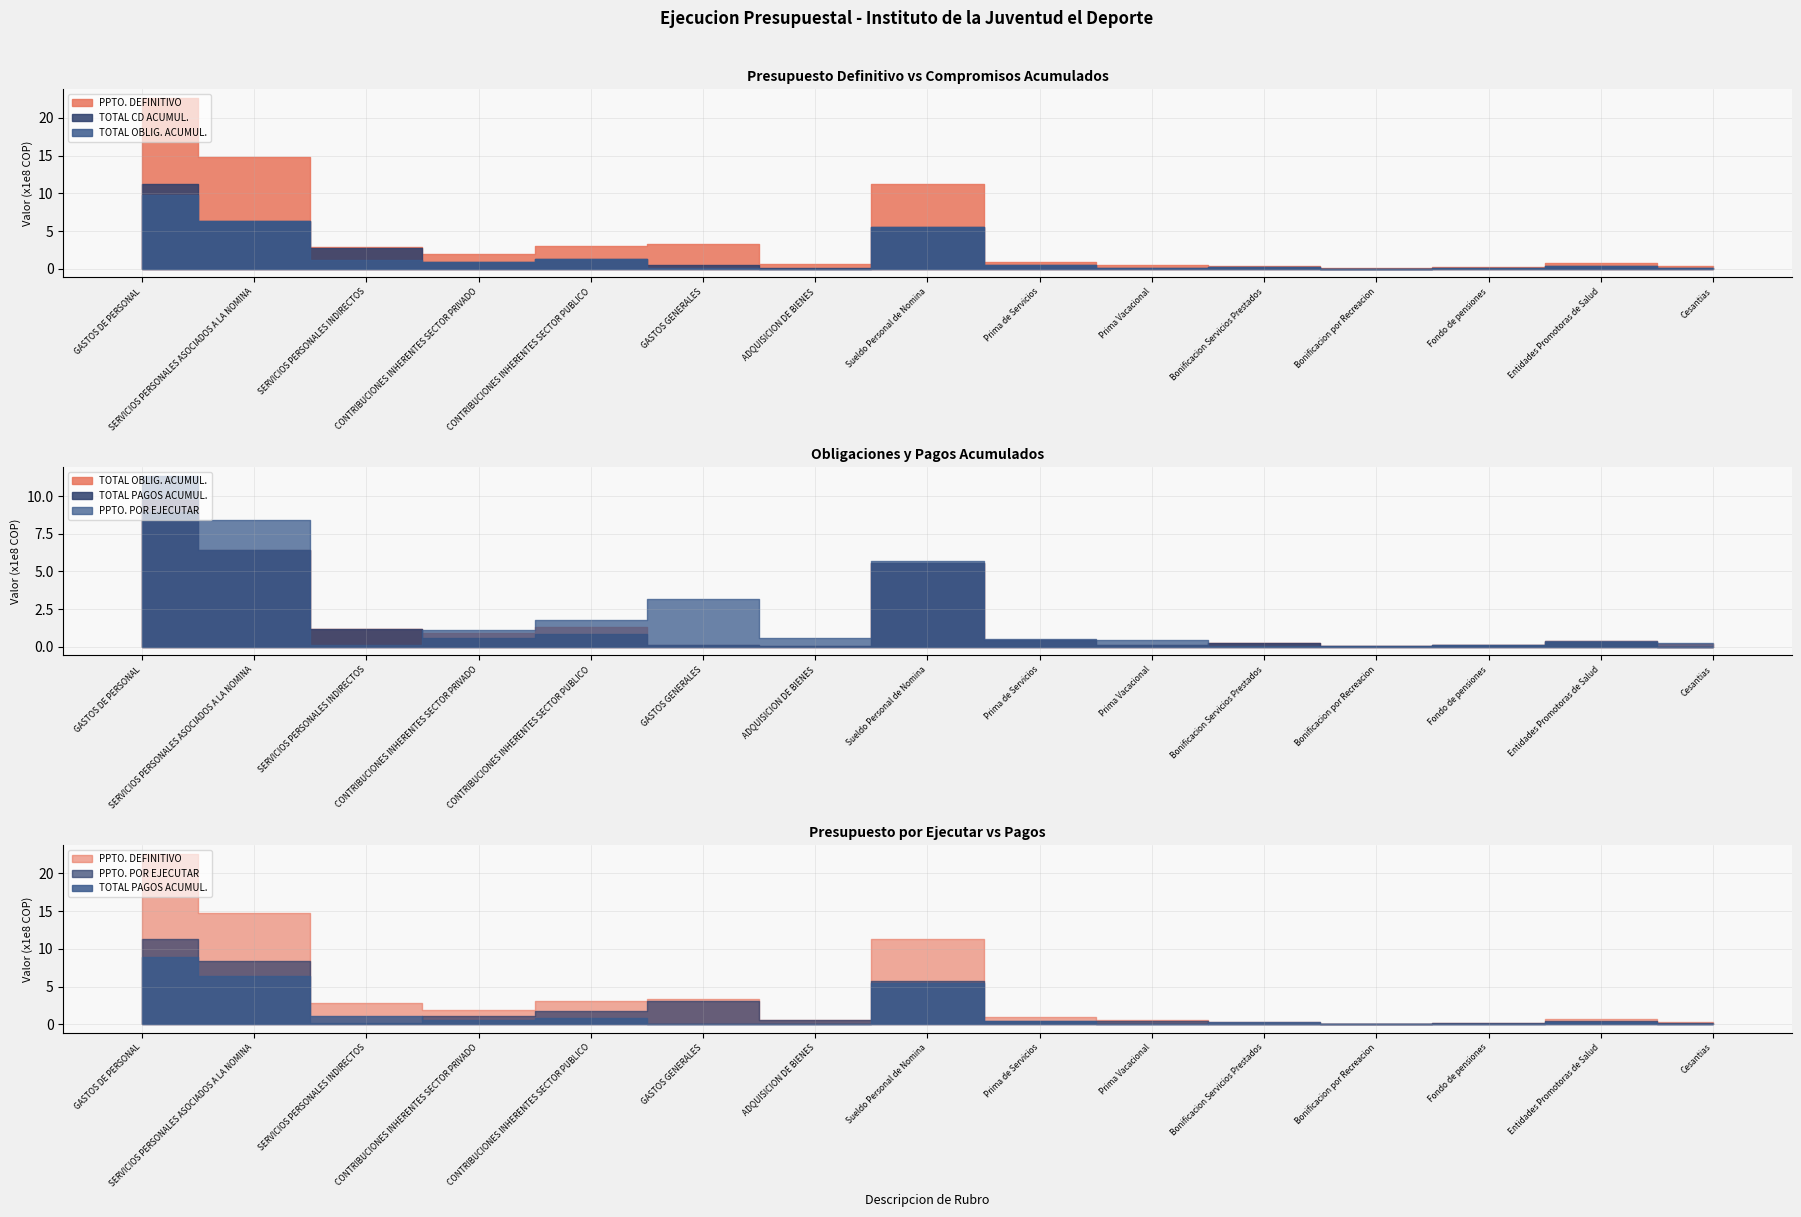

What is the value of the TOTAL OBLIG. ACUMUL. point at the 7th from the left?

1376850